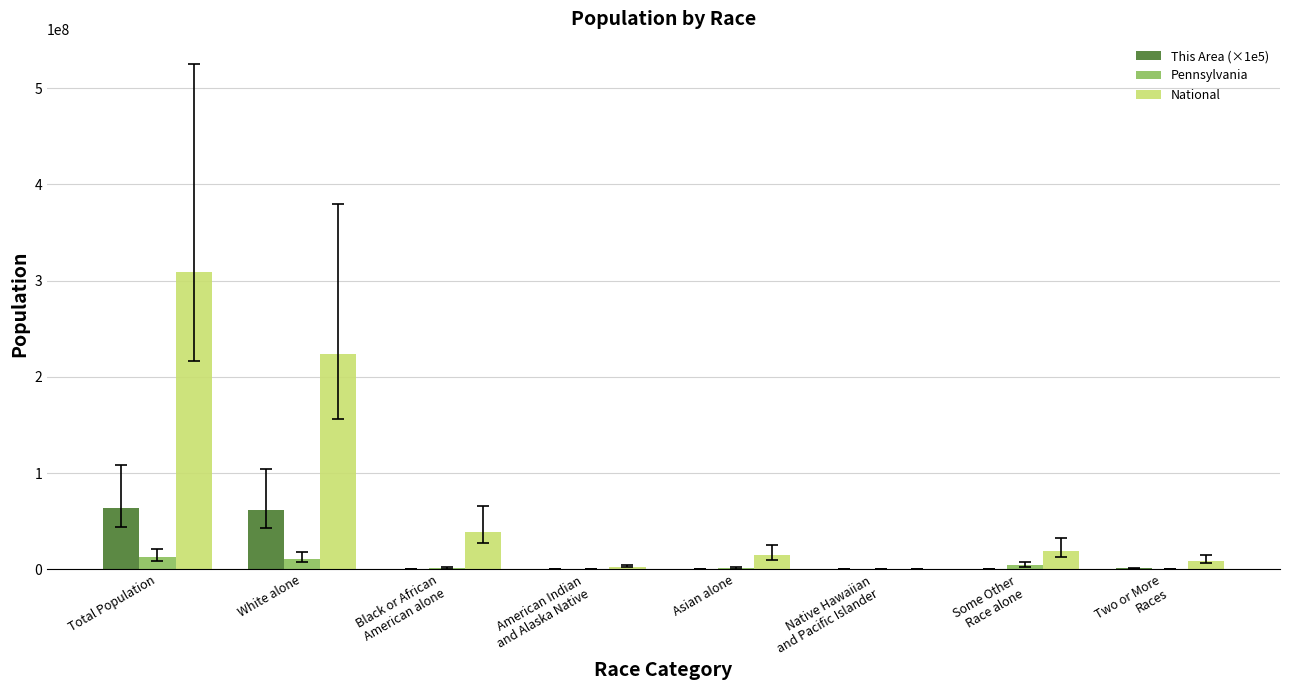

Which series has the largest total across all categories?

National